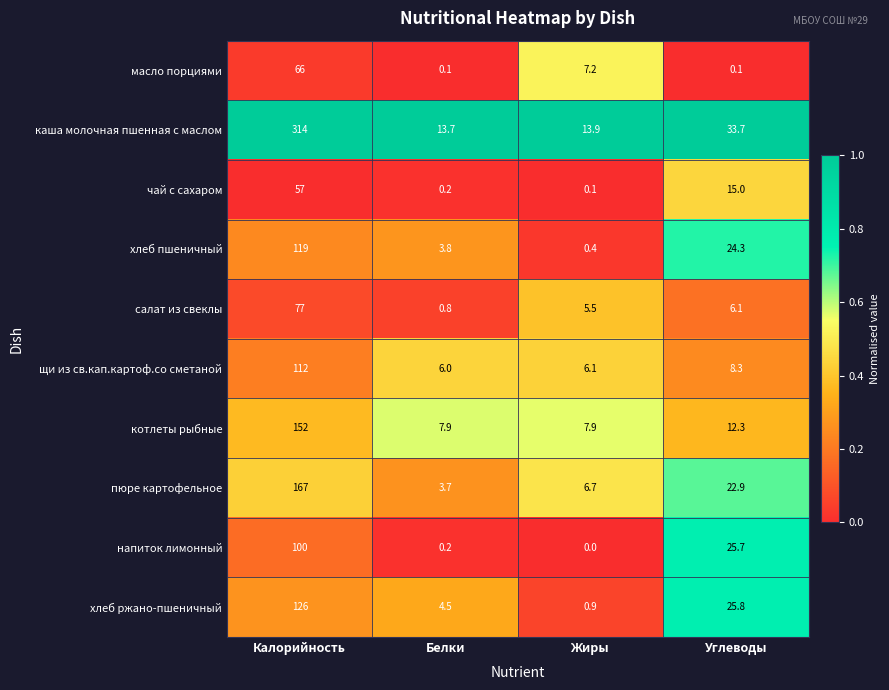

Which label corresponds to the largest value in the chart?

Калорийность